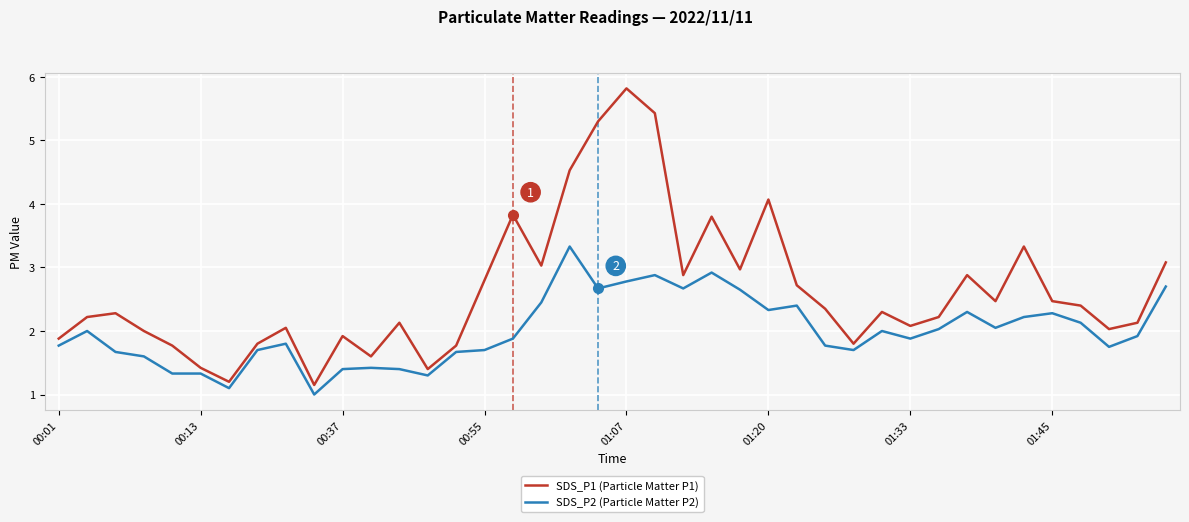

What is the difference between the maximum and minimum values in the SDS_P1 (Particle Matter P1) series?

4.7